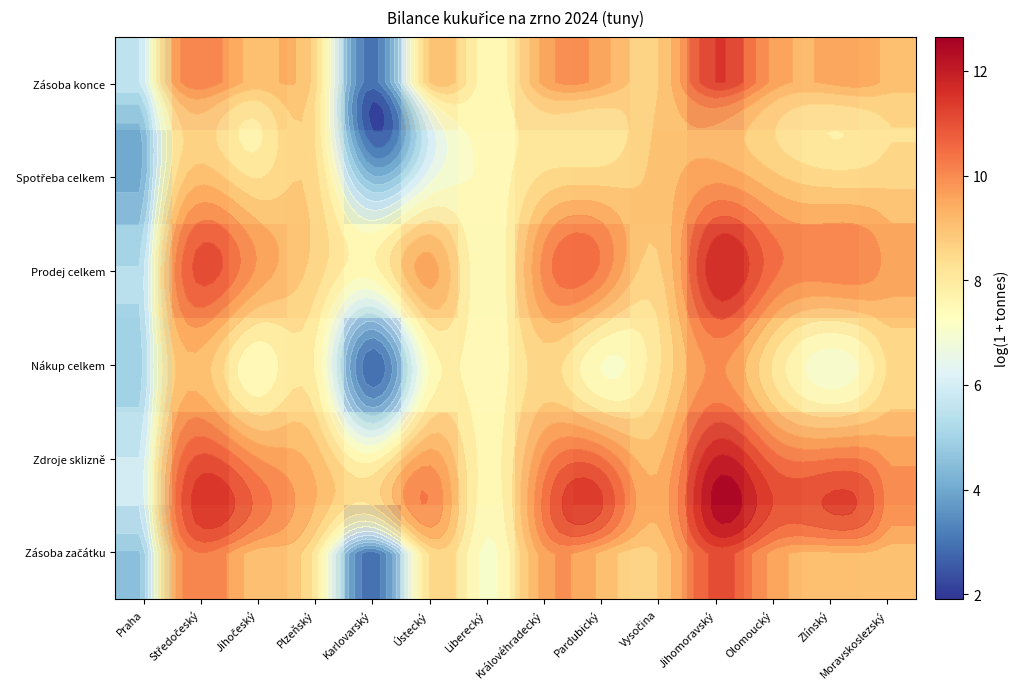

List the series in order of their peak value, lowest first.

Spotřeba celkem, Nákup celkem, Zásoba začátku, Zásoba konce, Prodej celkem, Zdroje sklizně